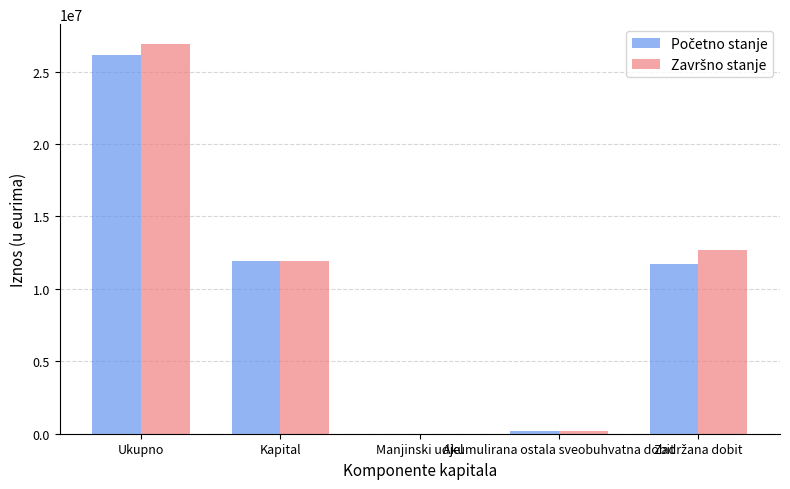

At which category is the sum across all series the highest?

Ukupno